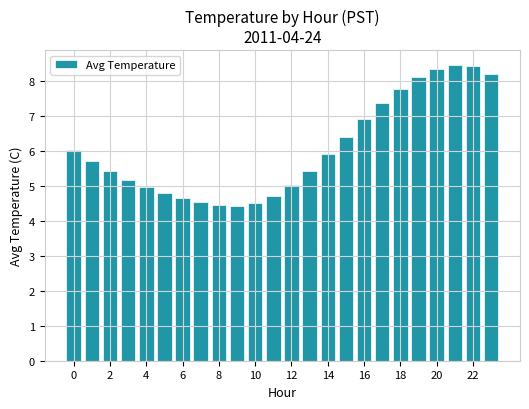

What is the minimum value shown in the chart?

4.4